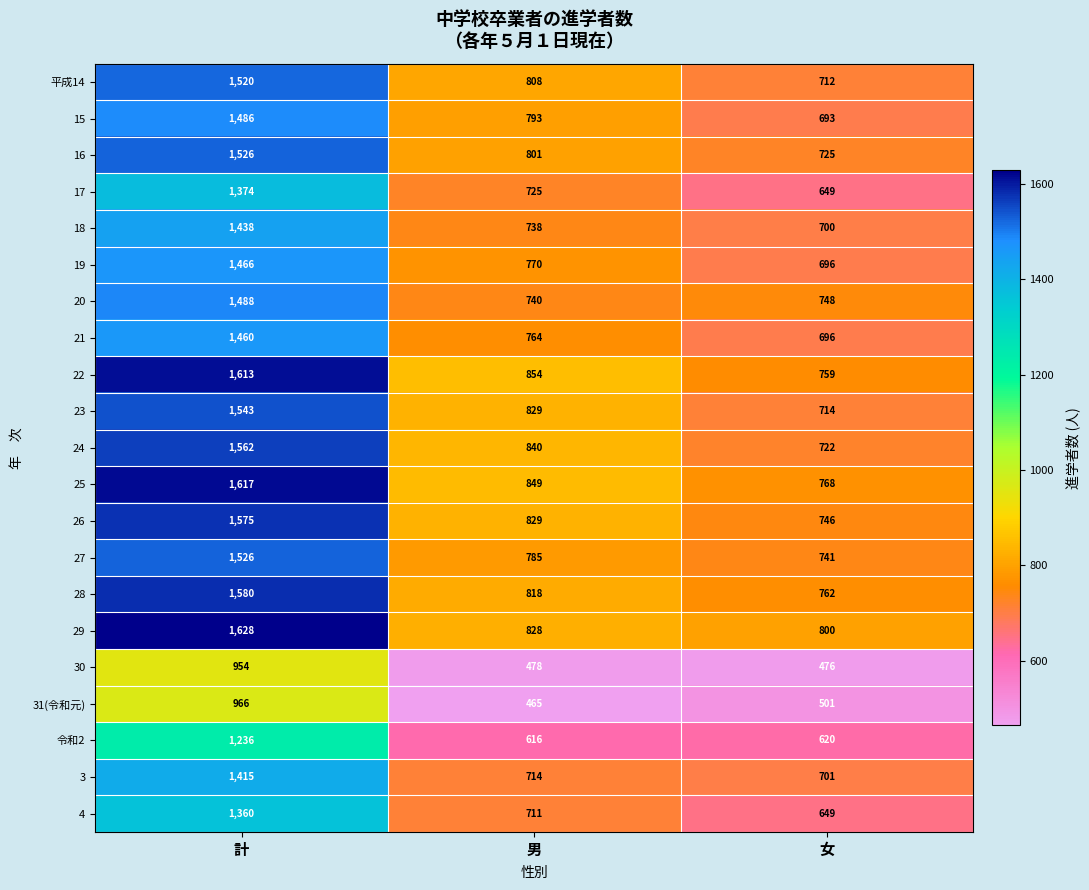

Is it true that 19 equals 1147 at 女?

False